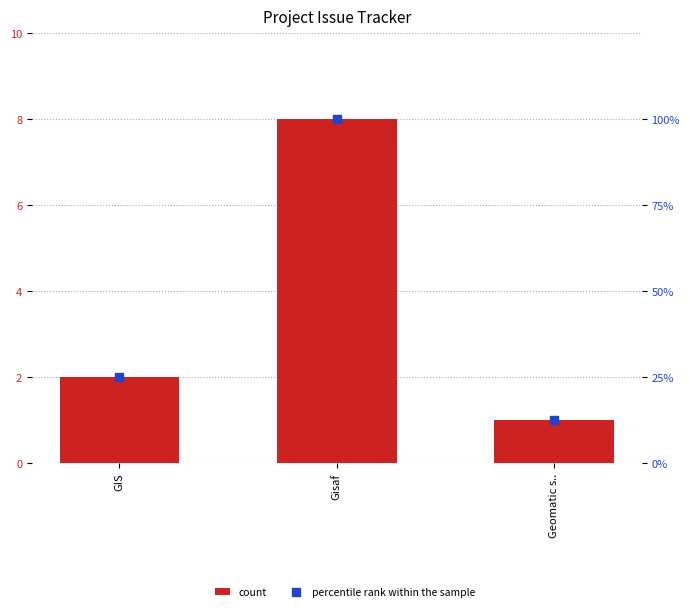

What is the total value across all series at Gisaf?

108.0